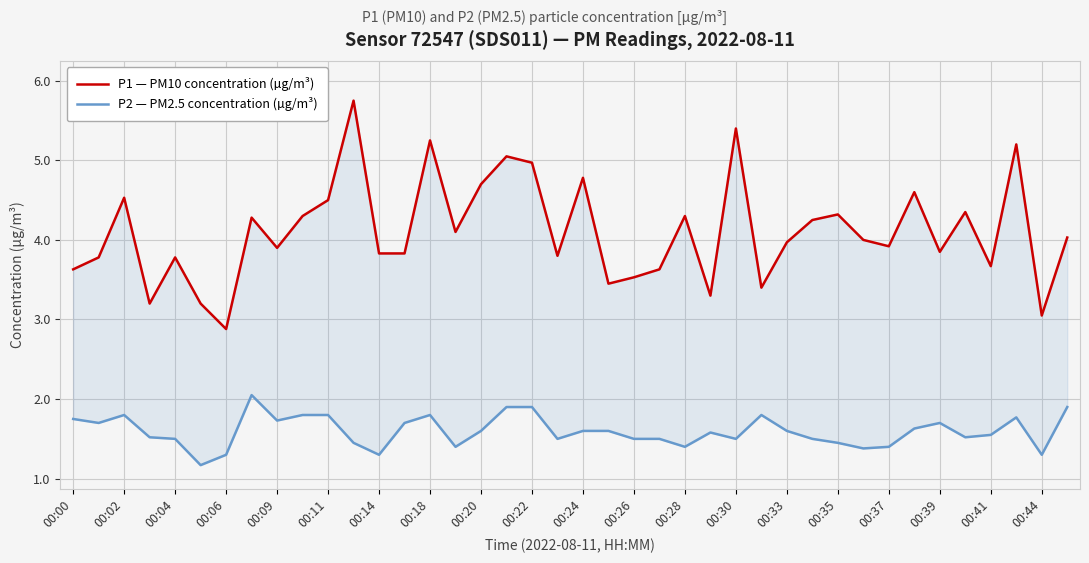

True or false: P1 — PM10 concentration (µg/m³) has more than 2 interior local peaks.

True